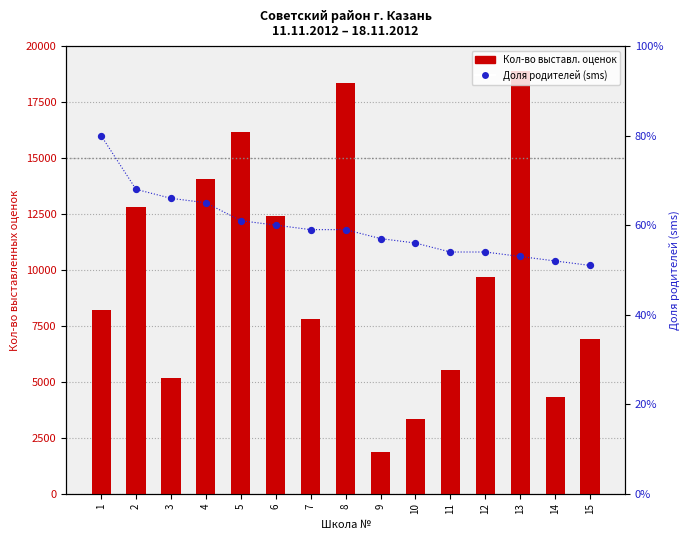

What is the total value across all series at 11?

5527.5